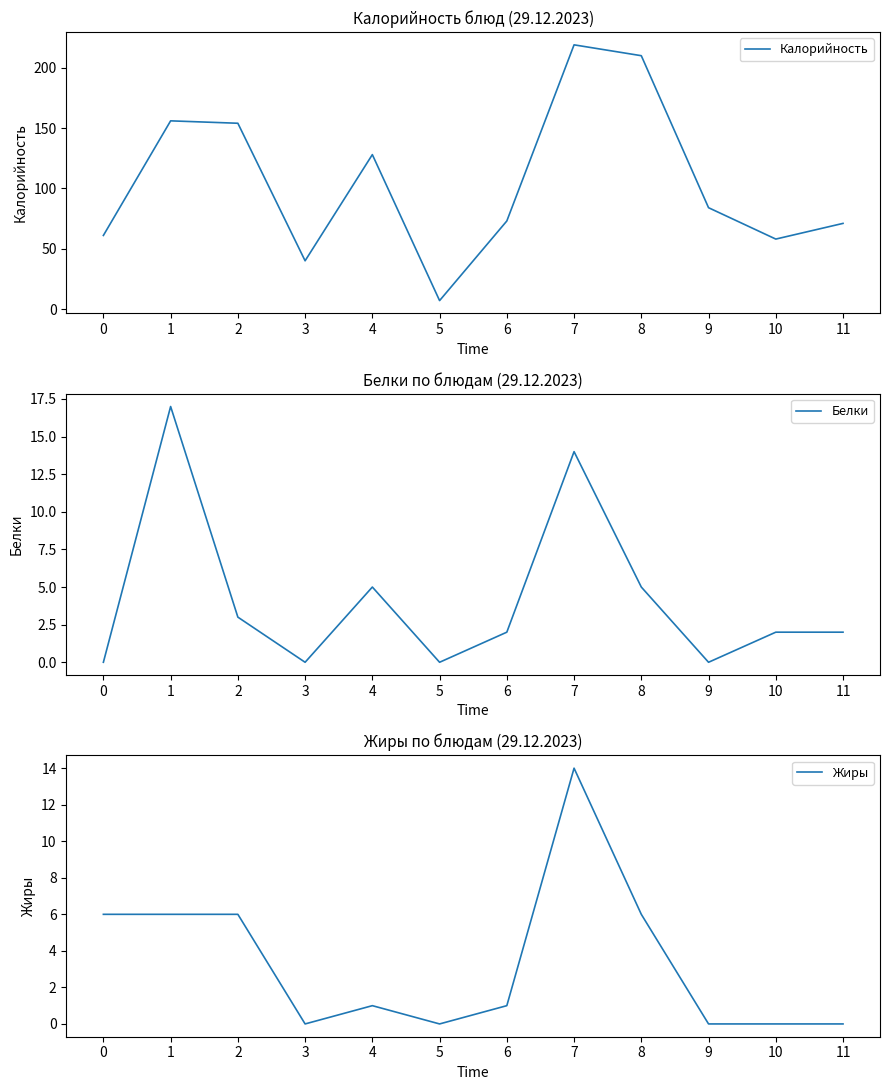

How many data points in Белки are less than 2?

4